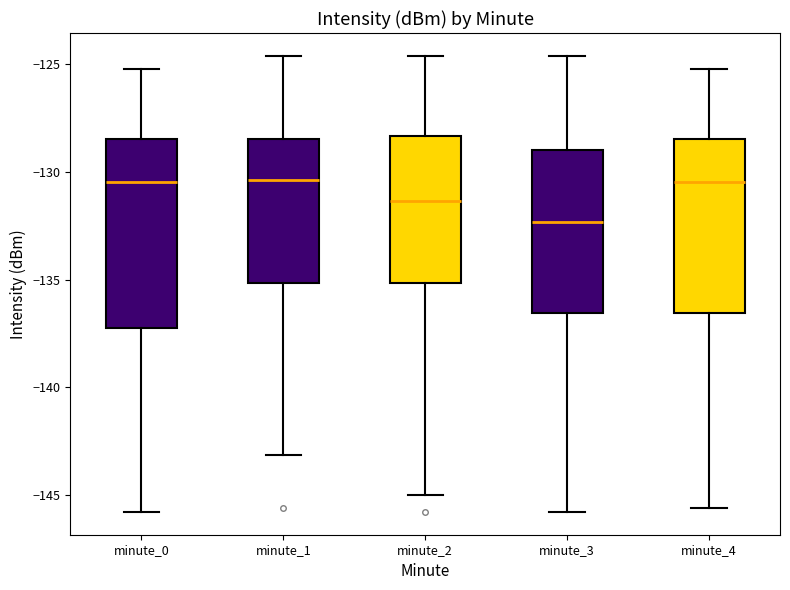

Reading left to right, read every box against the y-axis: the position of its median line, the range the box covers, and the ends of its whiskers. The values are not printed on the chart, so give them approximately, as read against the axis.

minute_0: median -130.5, box -137.5 to -128.5, whiskers -146.0 to -125.0
minute_1: median -130.5, box -135.0 to -128.5, whiskers -143.0 to -124.5
minute_2: median -131.5, box -135.0 to -128.5, whiskers -145.0 to -124.5
minute_3: median -132.5, box -136.5 to -129.0, whiskers -146.0 to -124.5
minute_4: median -130.5, box -136.5 to -128.5, whiskers -145.5 to -125.0